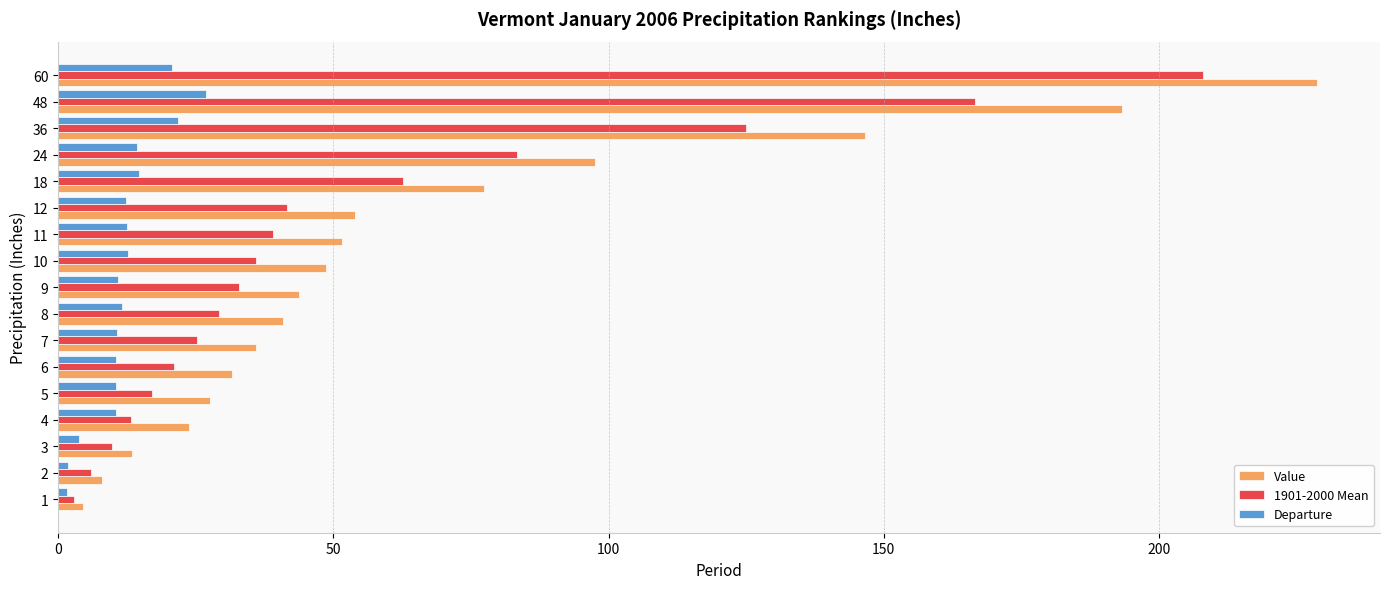

Which series changed the most between 2 and 11?

Value